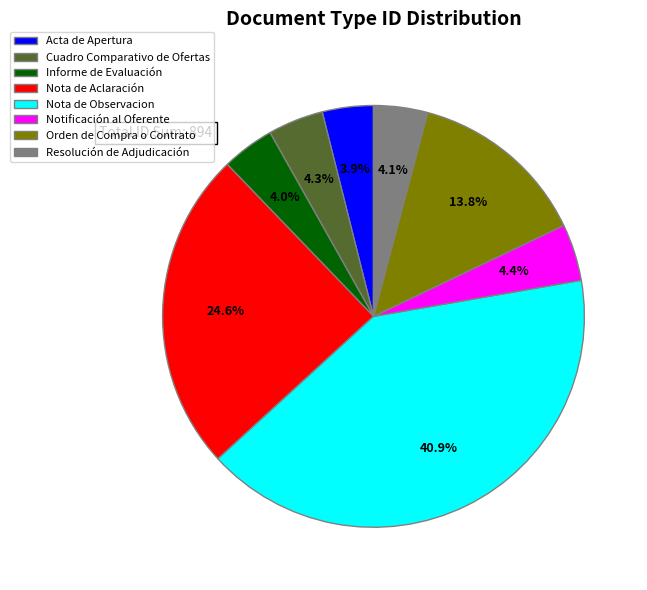

Which category has the biggest portion of the pie?

Nota de Observacion